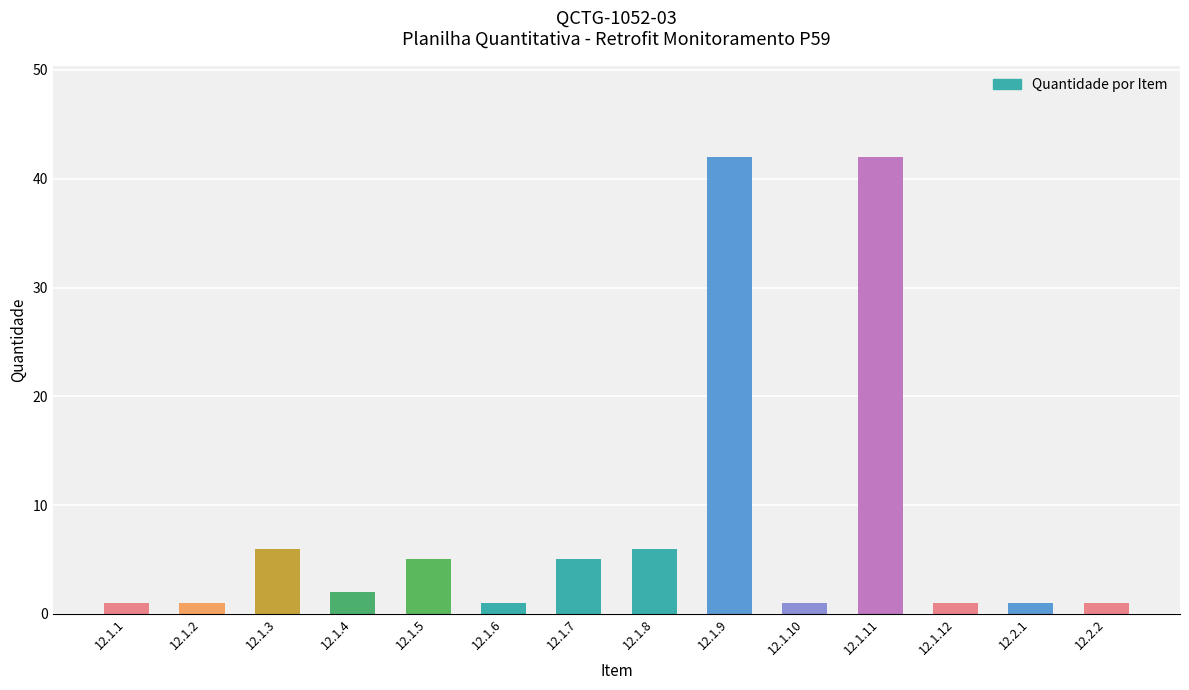

What is the difference between the second highest and minimum values?

41